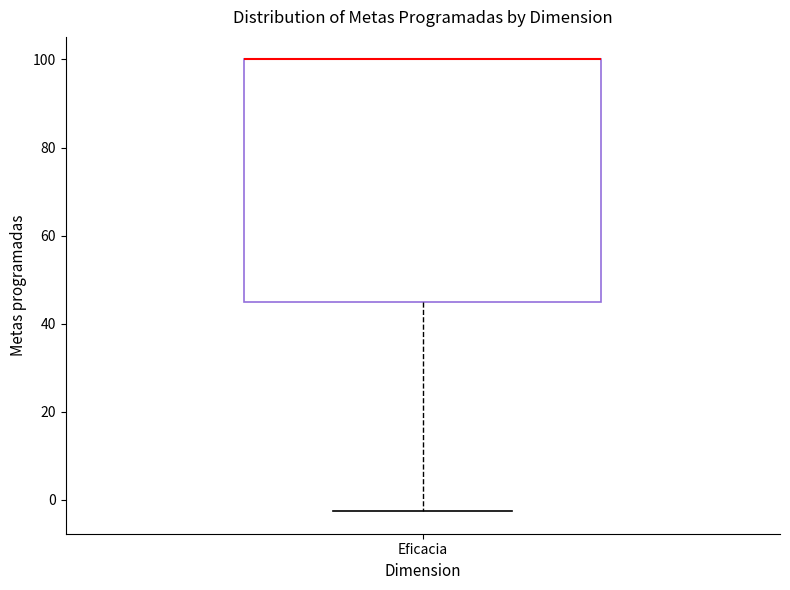

Transcribe this box plot: give where the median line is, the range the box spans, and where the two whiskers end, as read against the y-axis. The values are not printed on the chart, so give them approximately, as read against the axis.

median 100 (drawn on the box's upper edge), box 46 to 100, whiskers -2 to 100